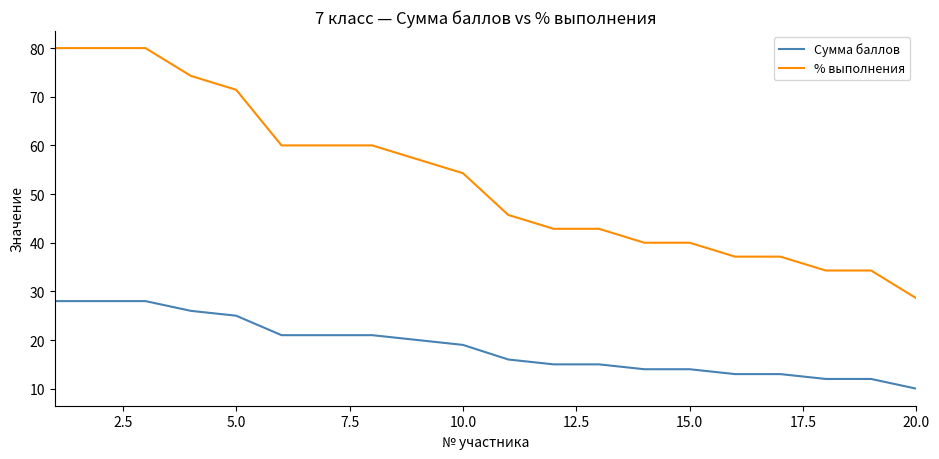

True or false: Сумма баллов and % выполнения intersect in this chart.

False